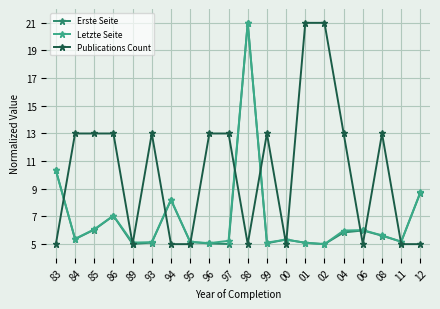

What is the difference between the highest and lowest values at 86?

6.0